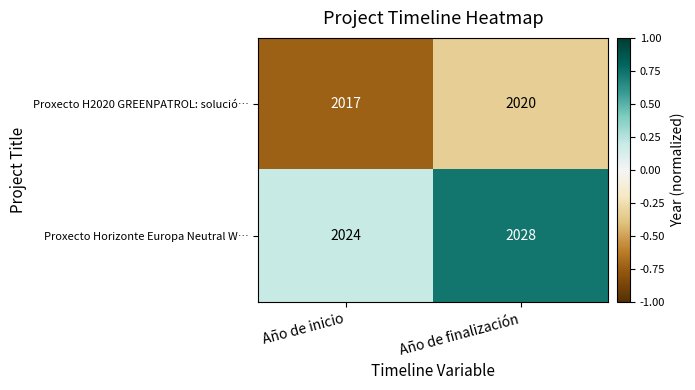

True or false: Proxecto H2020 GREENPATROL: solució… has a value of 2017 at Año de inicio.

True